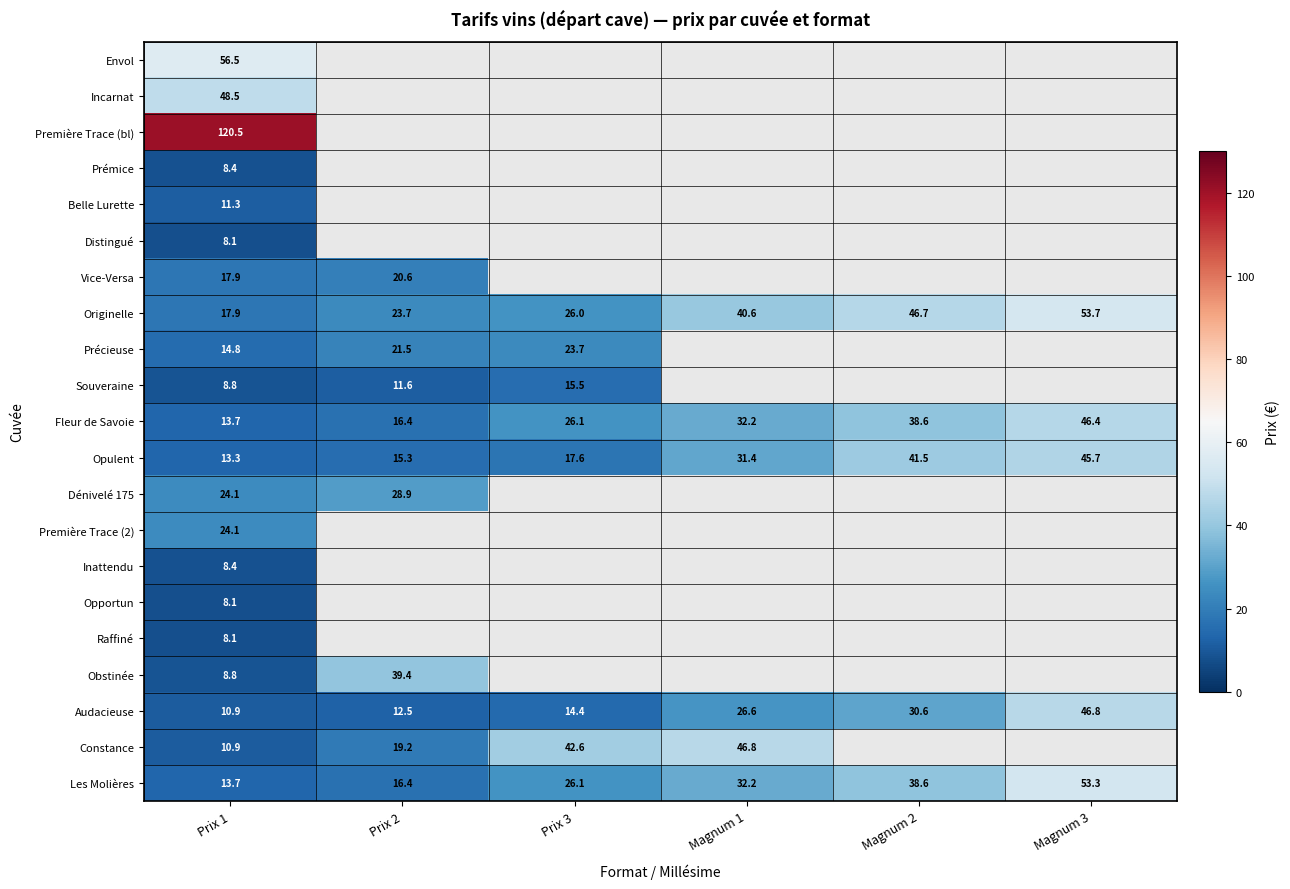

At how many categories does at least one series exceed 72?

1